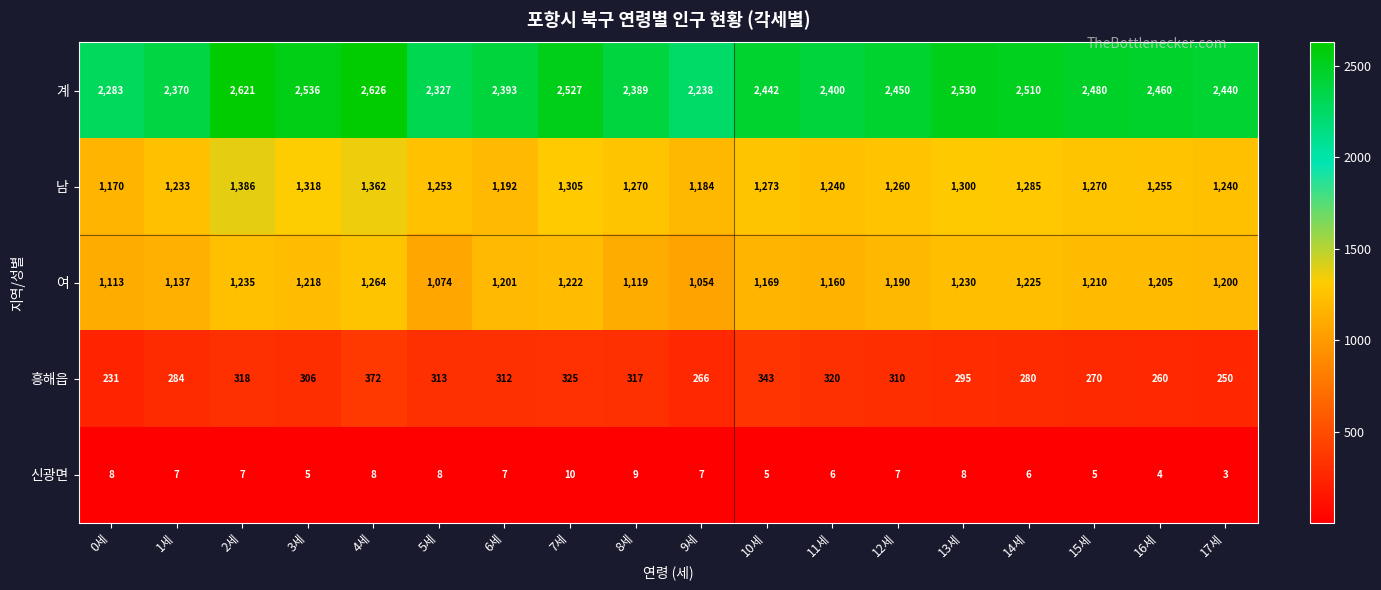

Where does the 남 series first go above 1270?

2세